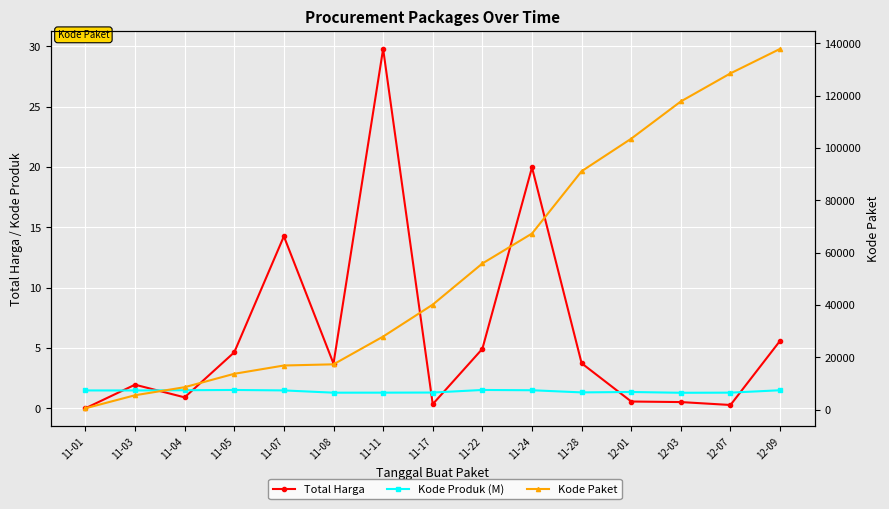

Which series changed the most between 12-01 and 12-09?

Kode Paket